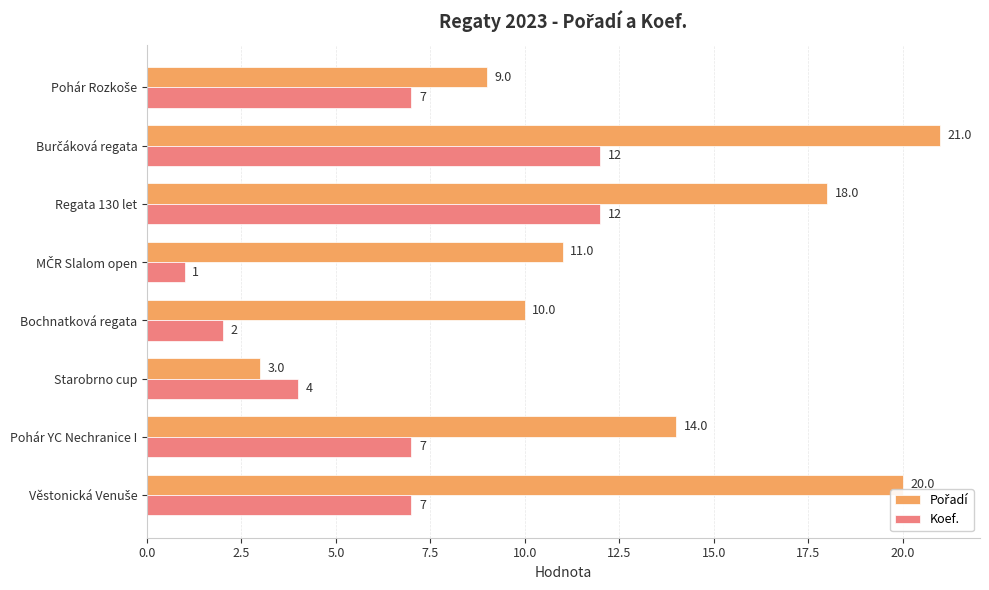

What is the total value across all series at Pohár YC Nechranice I?

21